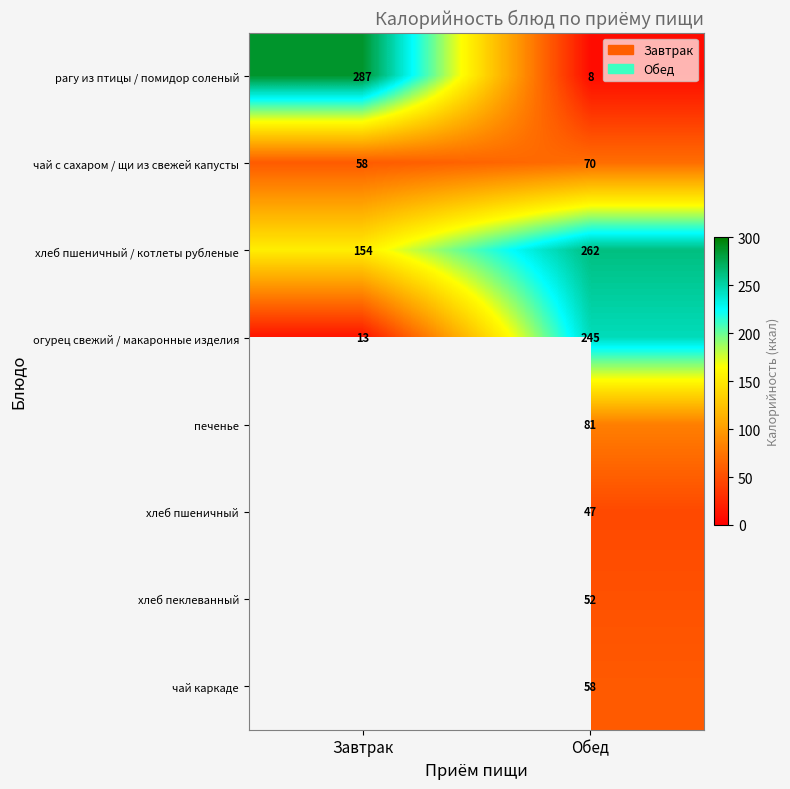

Rank the series at Обед from lowest to highest value.

рагу из птицы / помидор соленый, хлеб пшеничный, хлеб пеклеванный, чай каркаде, чай с сахаром / щи из свежей капусты, печенье, огурец свежий / макаронные изделия, хлеб пшеничный / котлеты рубленые